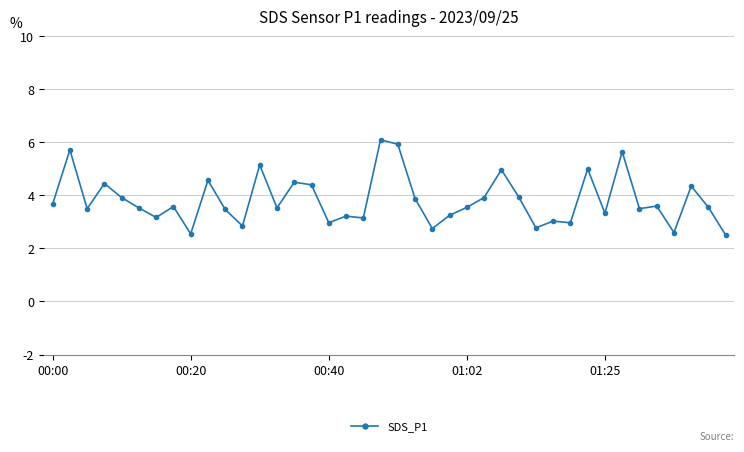

What is the average value?

3.8